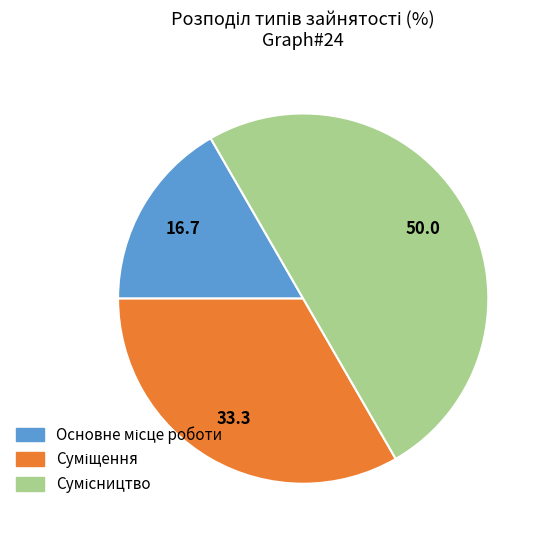

What is the change in value from Основне місце роботи to Суміщення?

+1